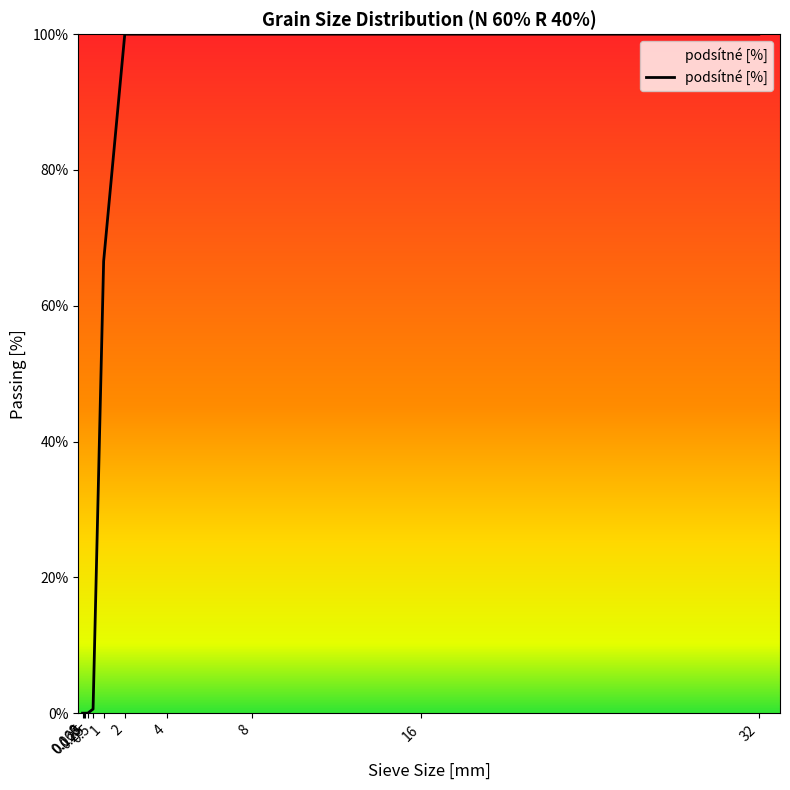

The value at 0.5 is 0.2. True or false?

False